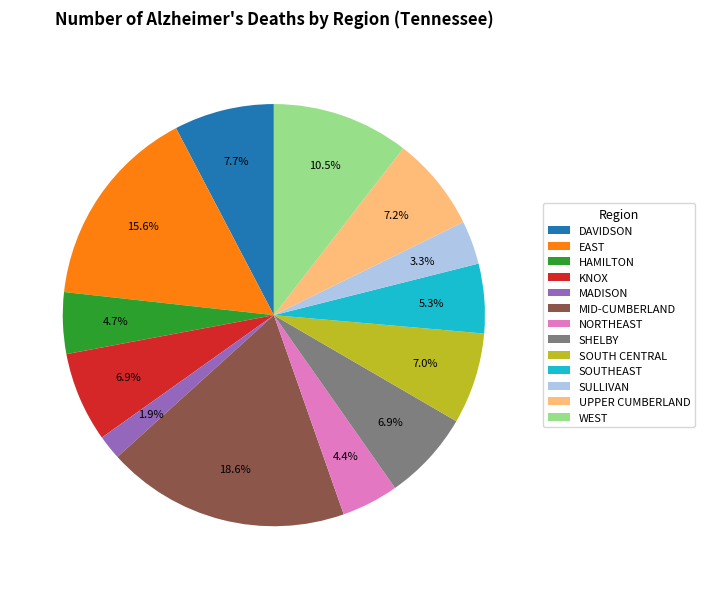

The SHELBY slice represents 7% of the pie. True or false?

True